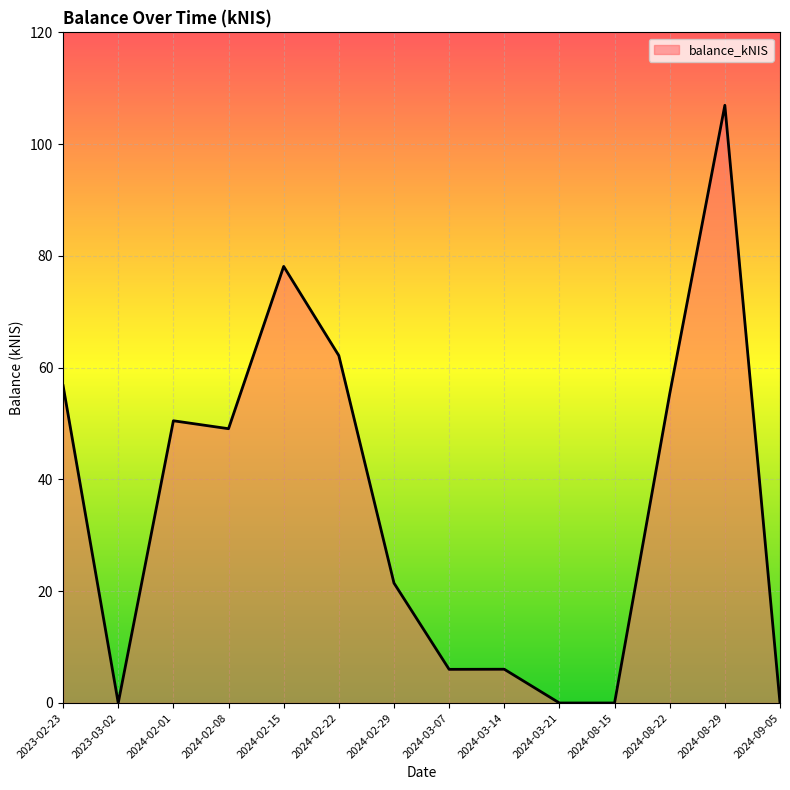

What position from the right is 2023-03-02?

13